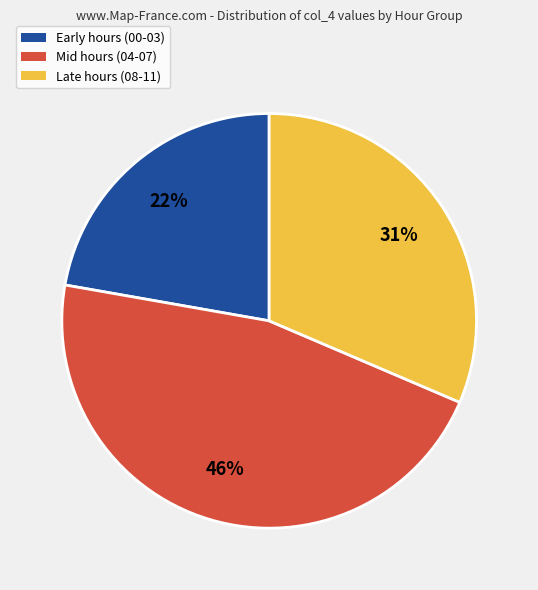

Count the number of slices in the pie.

3